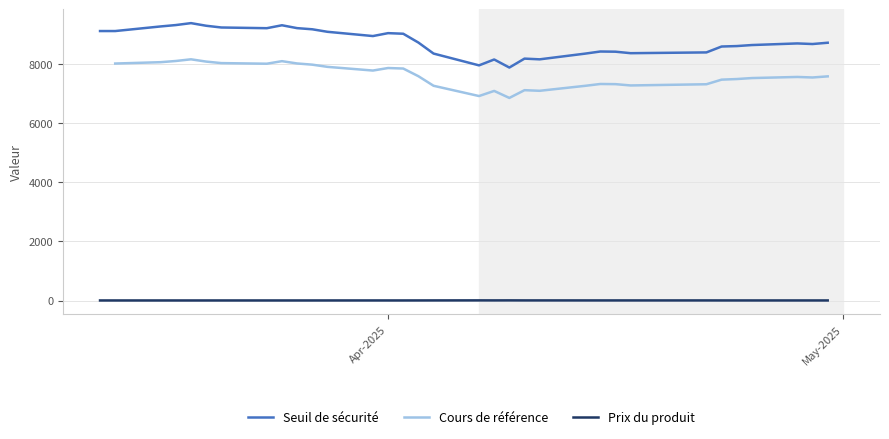

True or false: Prix du produit and Seuil de sécurité intersect in this chart.

False